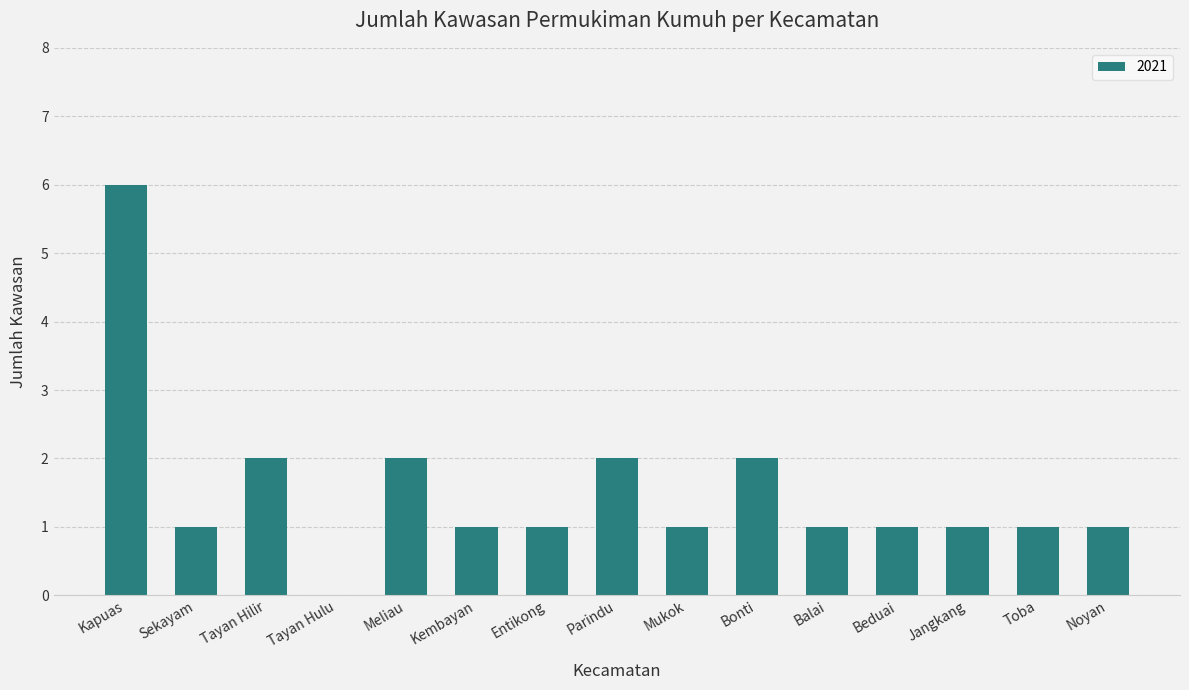

True or false: the data shows 1 at Bonti.

False